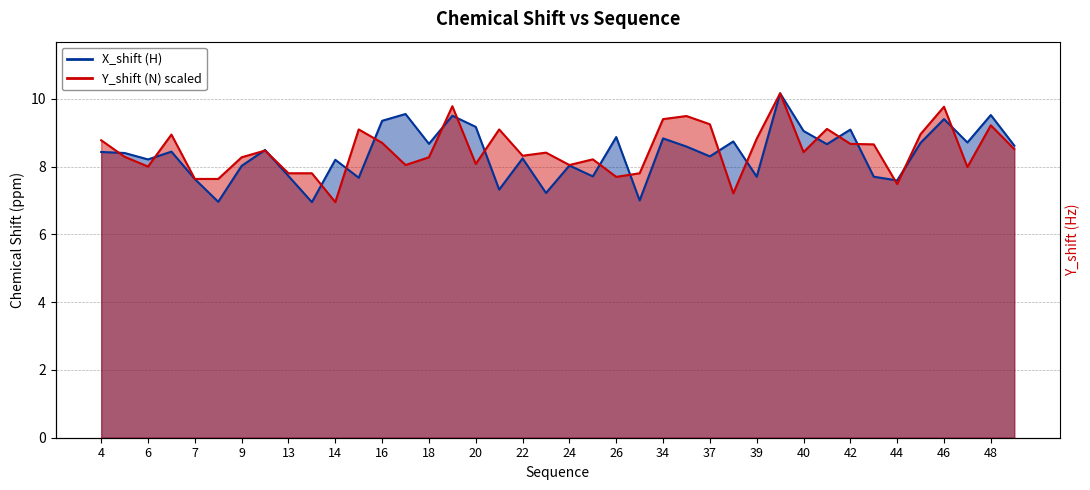

What is the difference between the second highest and minimum values in the Y_shift series?

2.8